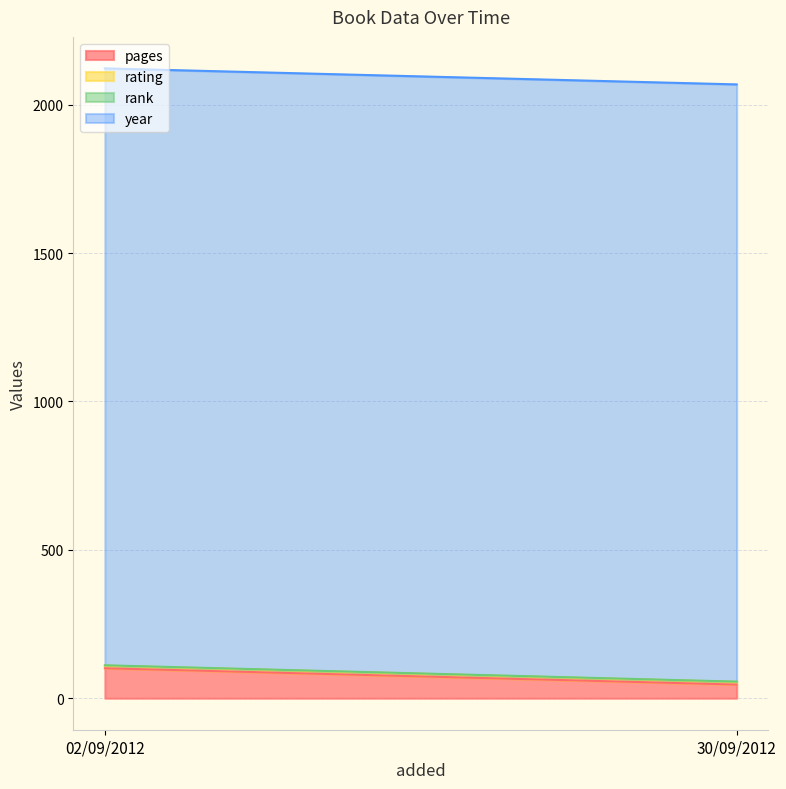

Rank the series at 30/09/2012 from highest to lowest value.

year, pages, rating, rank